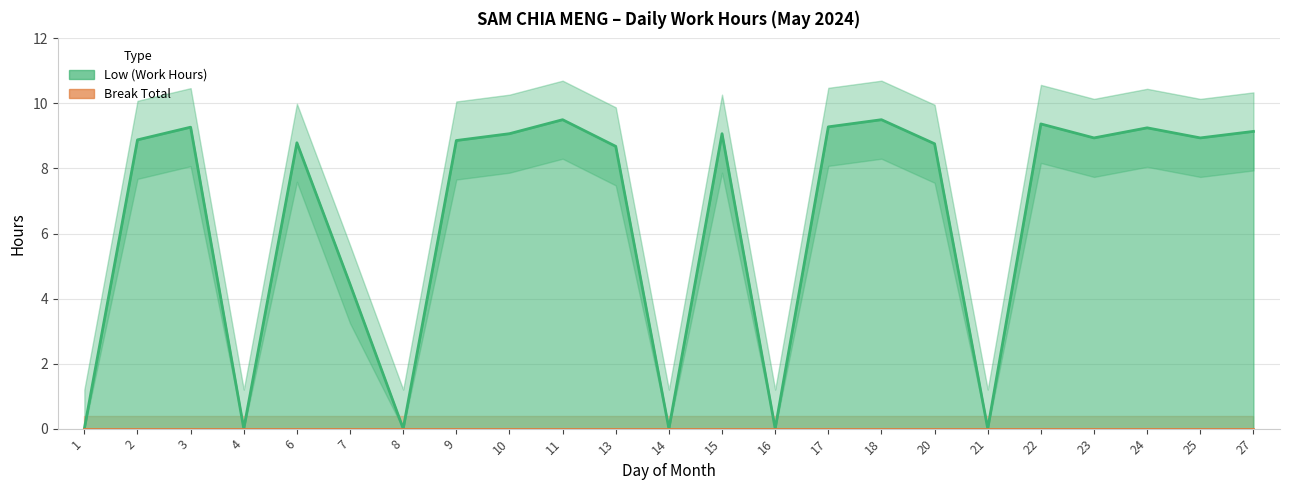

At which category does the chart reach its peak across all series?

11